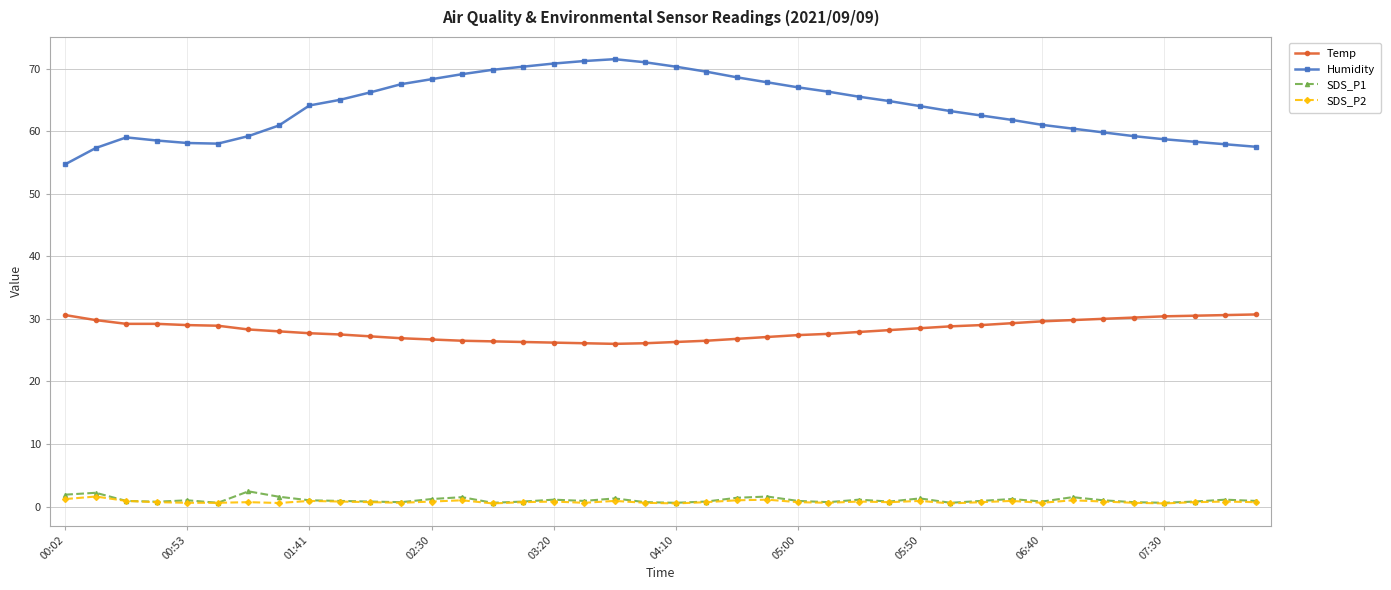

What is the lowest value of the Temp series?

26.0